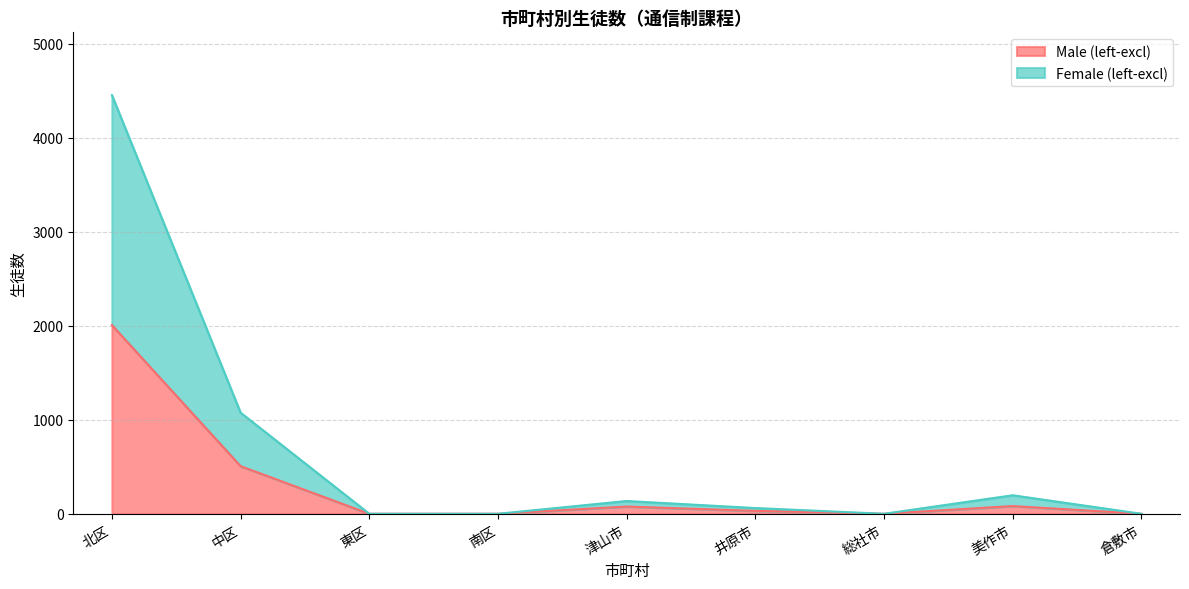

At 総社市, list the series in order from smallest to largest.

Male (left-excl), Female (left-excl)